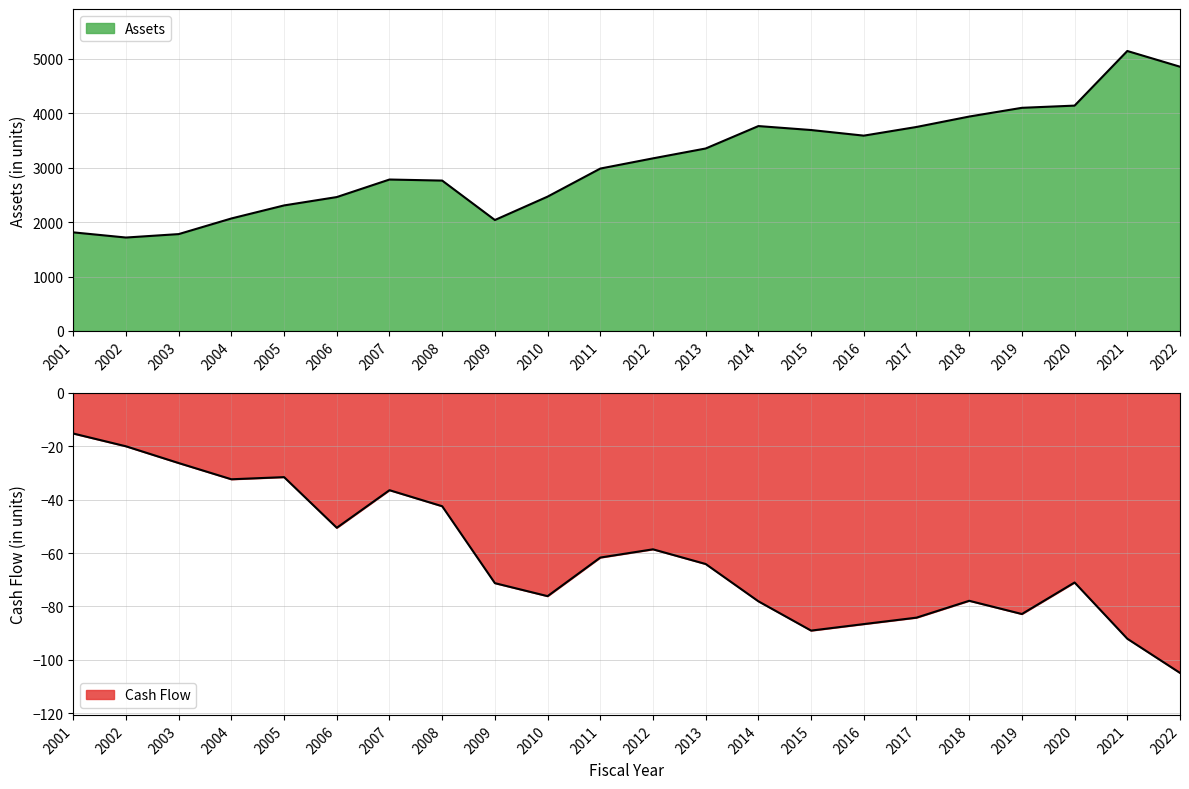

Which category has the highest value in the Cash Flow series?

2001